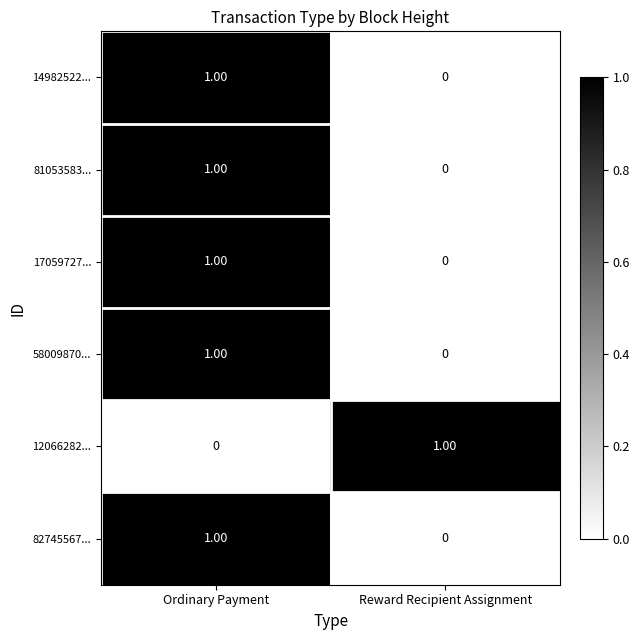

Where is 82745567... nearest to the value 0?

Reward Recipient Assignment